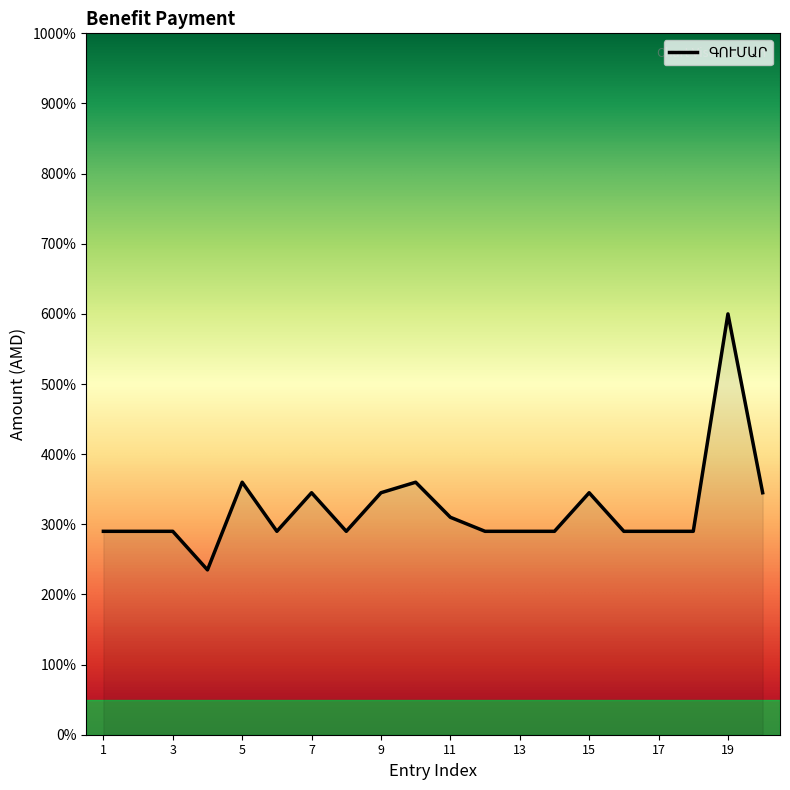

Does the chart have visible grid lines?

No